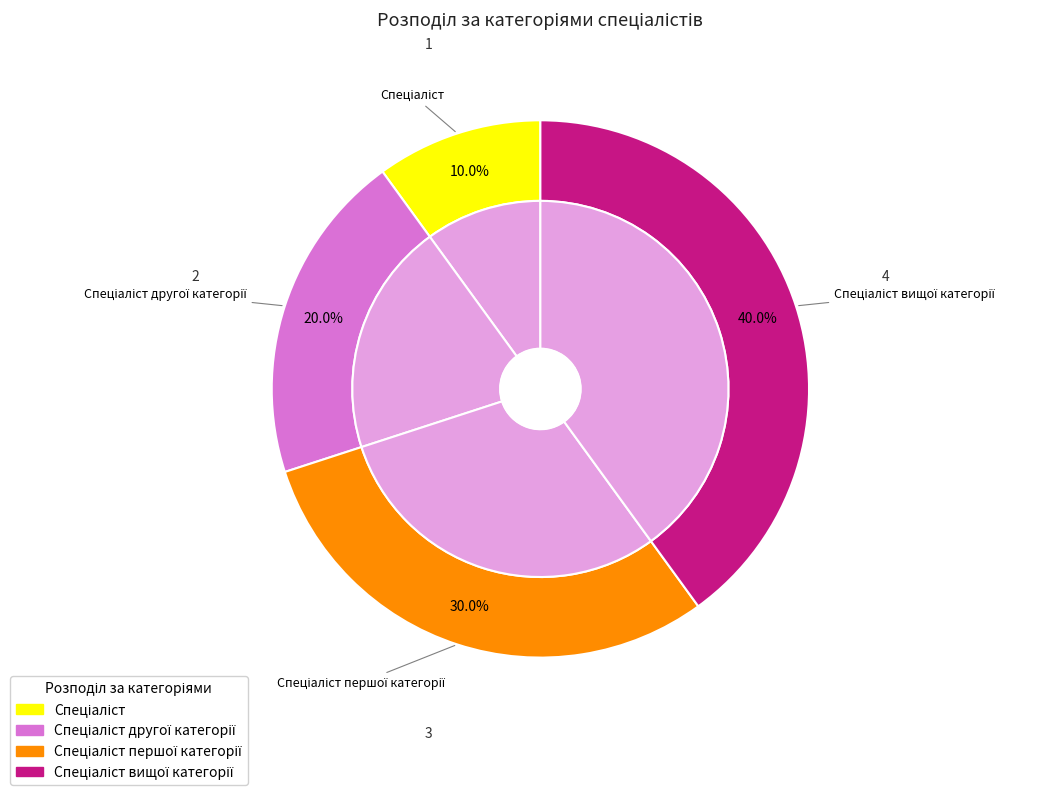

To the nearest percent, what is the difference between the Спеціаліст вищої категорії and Спеціаліст slice percentages?

30%